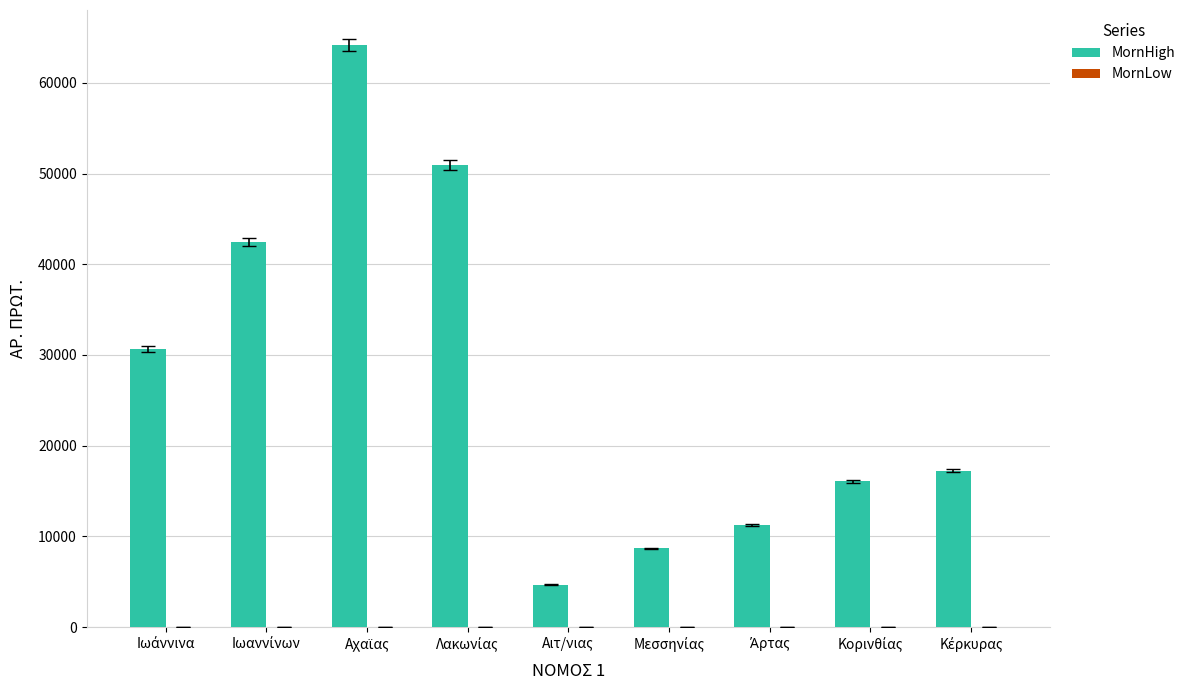

What is the maximum value for MornHigh?

64147